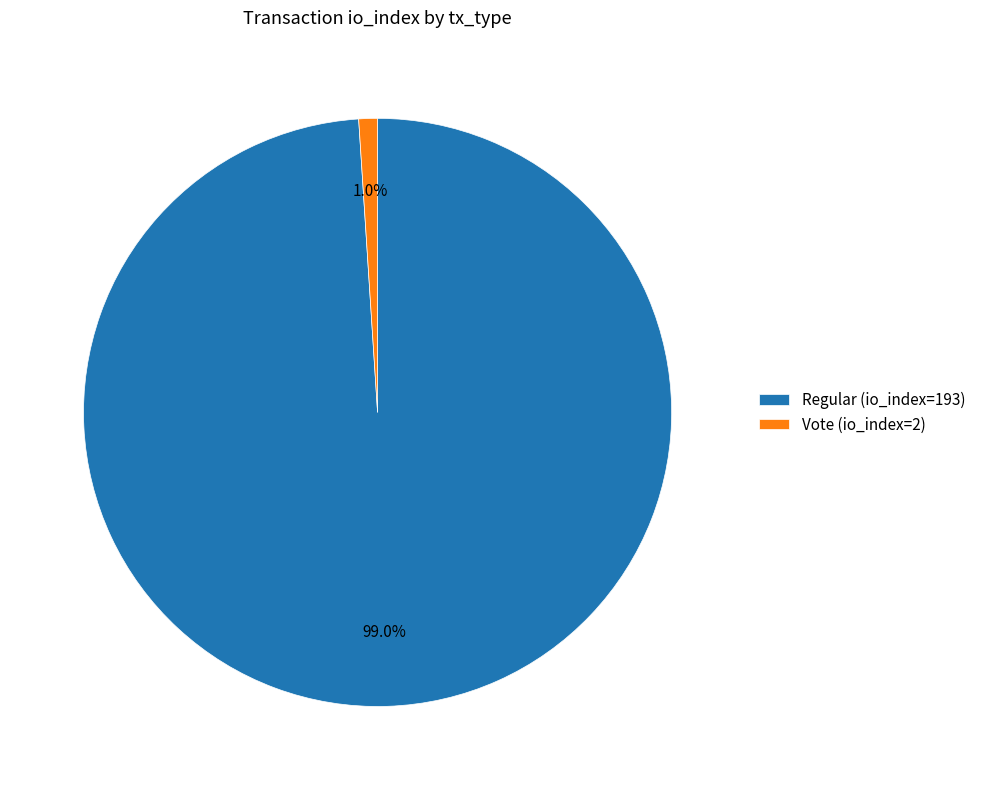

Count the number of slices in the pie.

2